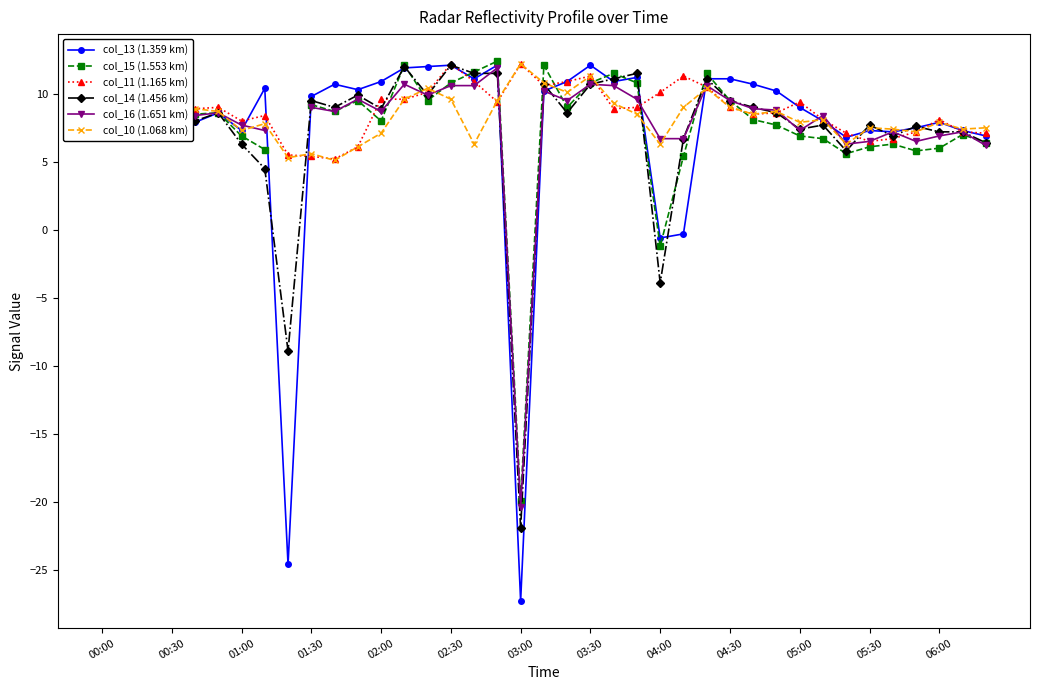

What is the minimum value for col_11 (1.165 km)?

5.2